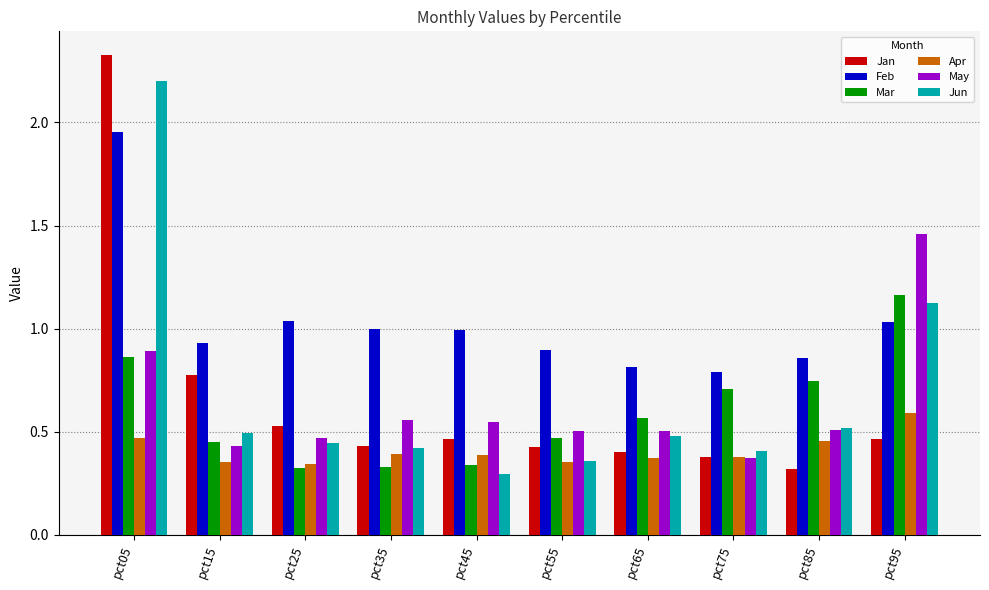

Which series has the largest range (max minus min)?

Jan